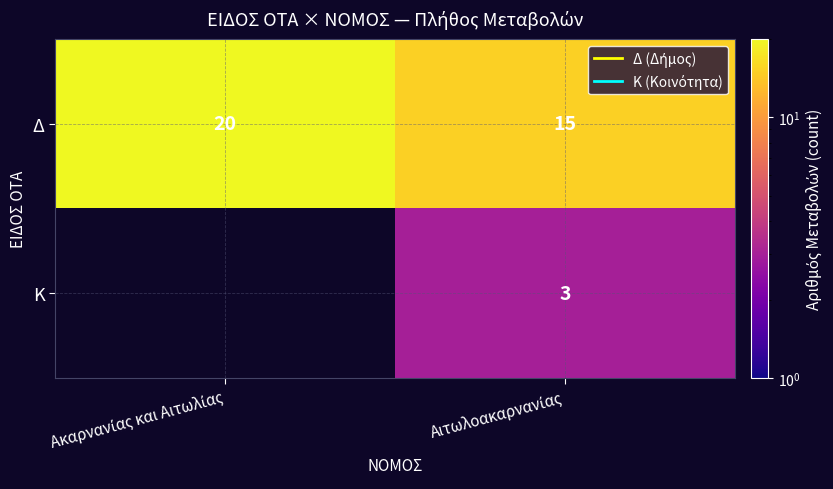

What is the sum of all Δ values?

35